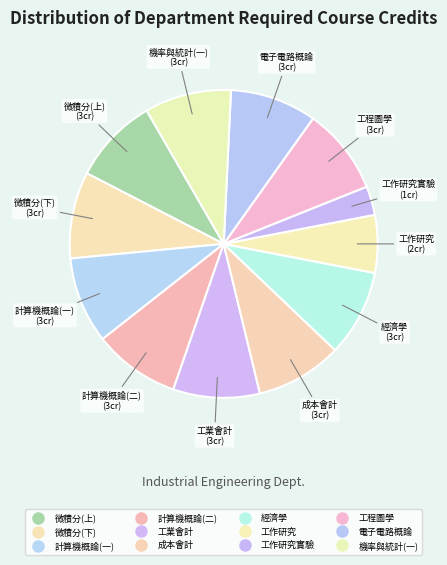

Which category has the smallest portion of the pie?

工作研究實驗